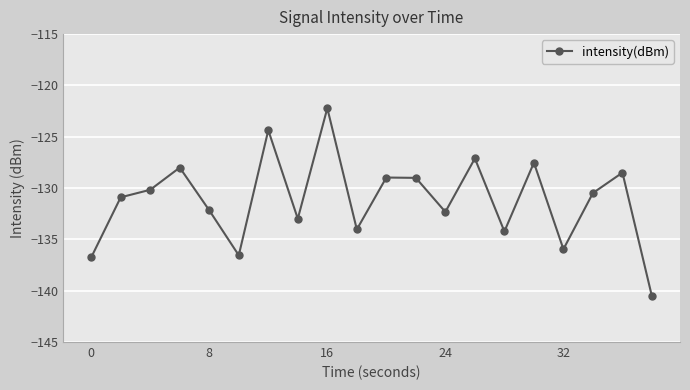

How many lines are shown in the chart?

1